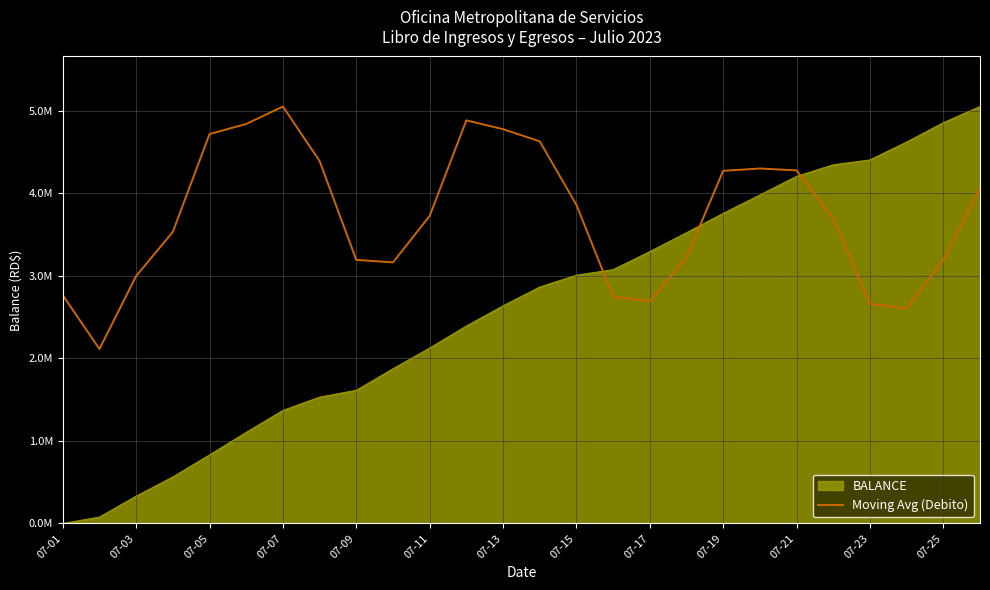

Does the chart display data point markers on the line(s)?

No